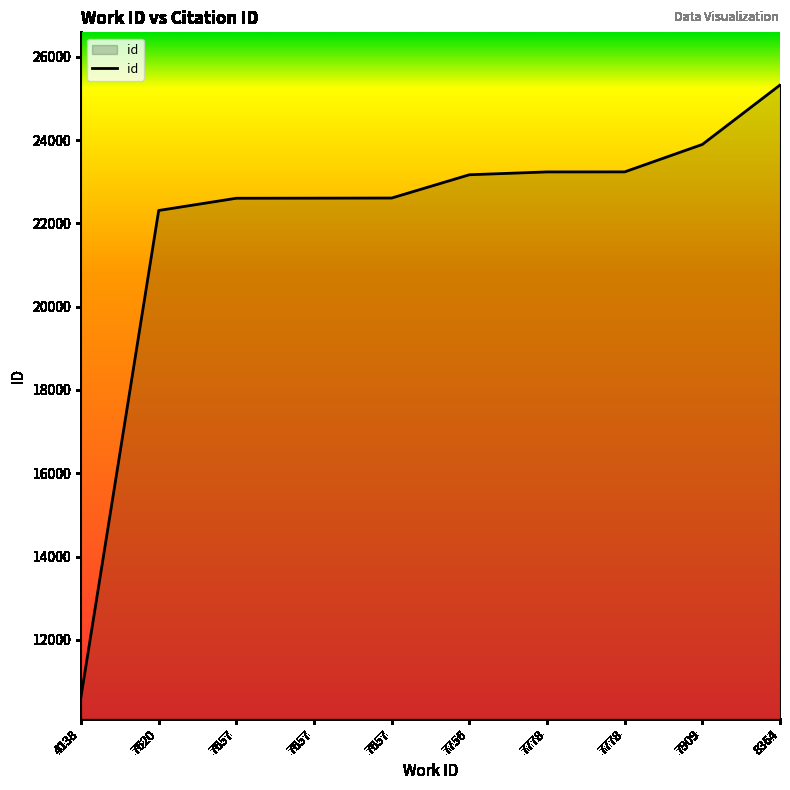

Is this an area chart (filled region under the line)?

Yes